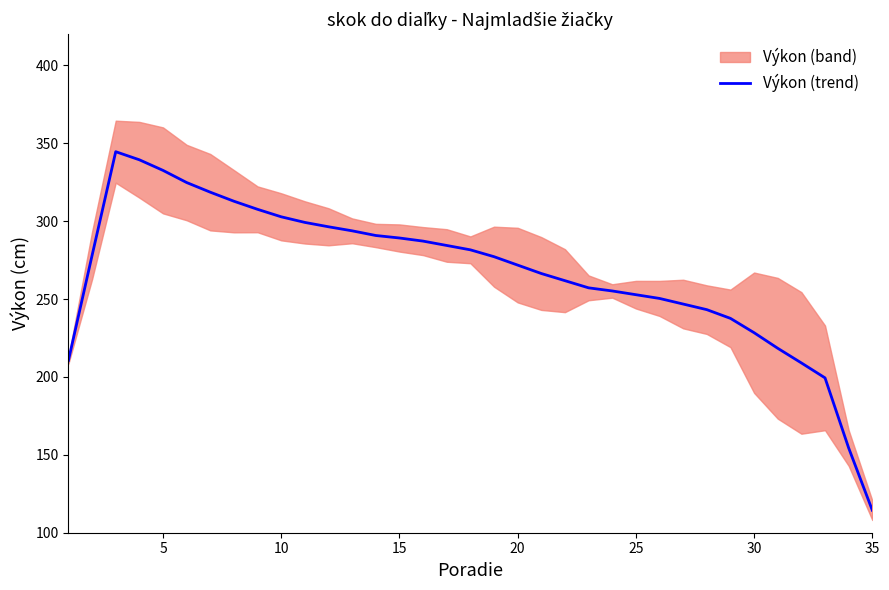

The Výkon (trend) series shows 25.5 at 35. True or false?

False